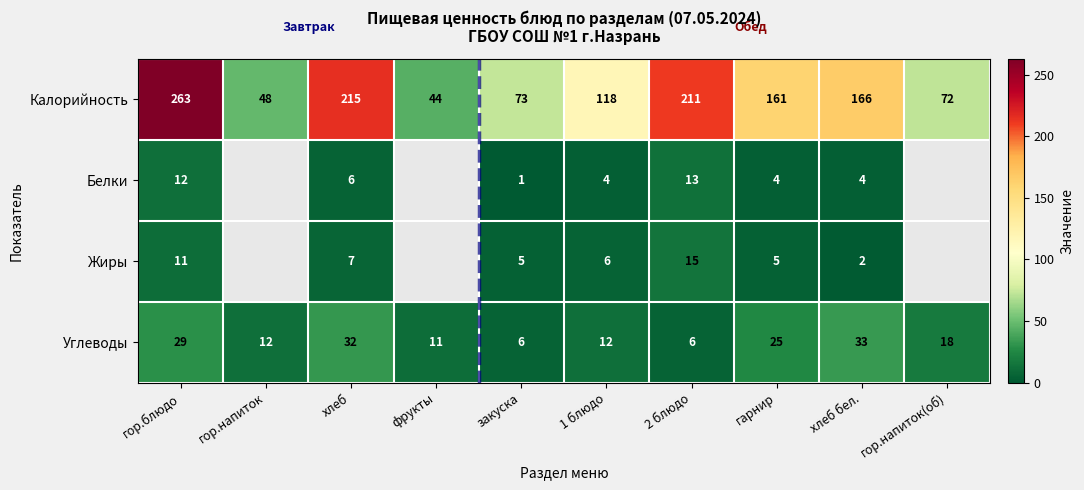

What is the minimum value shown in the chart?

1.0